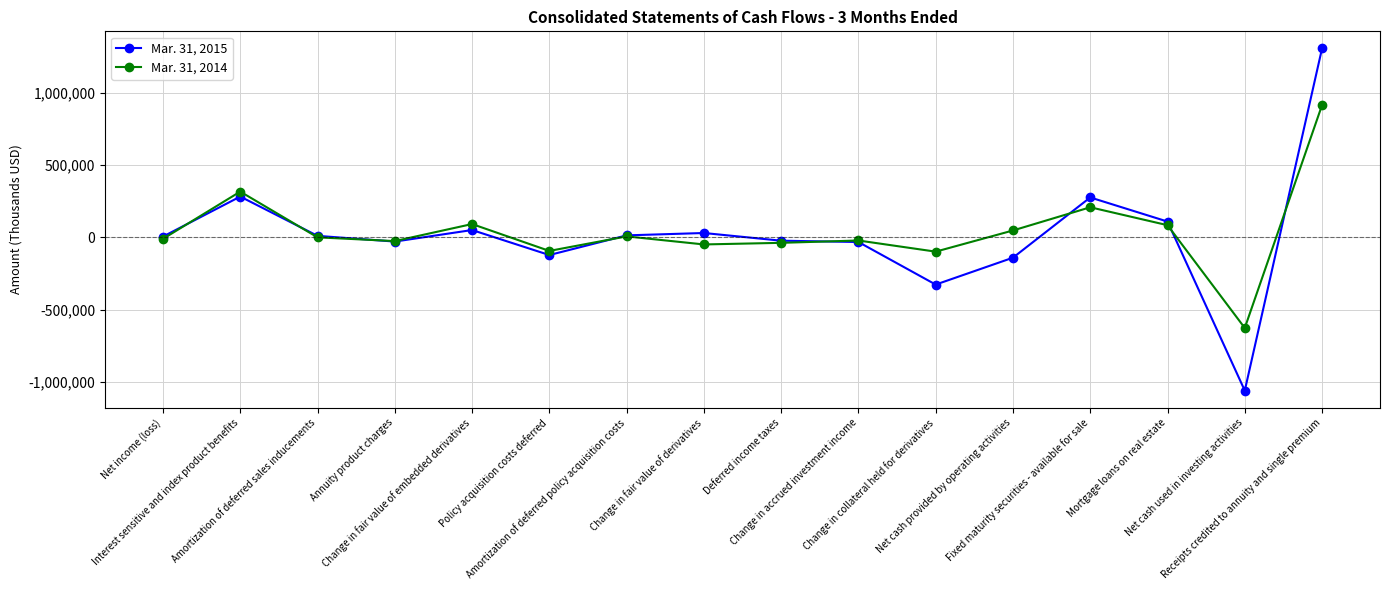

Which series has the largest range (max minus min)?

Mar. 31, 2015